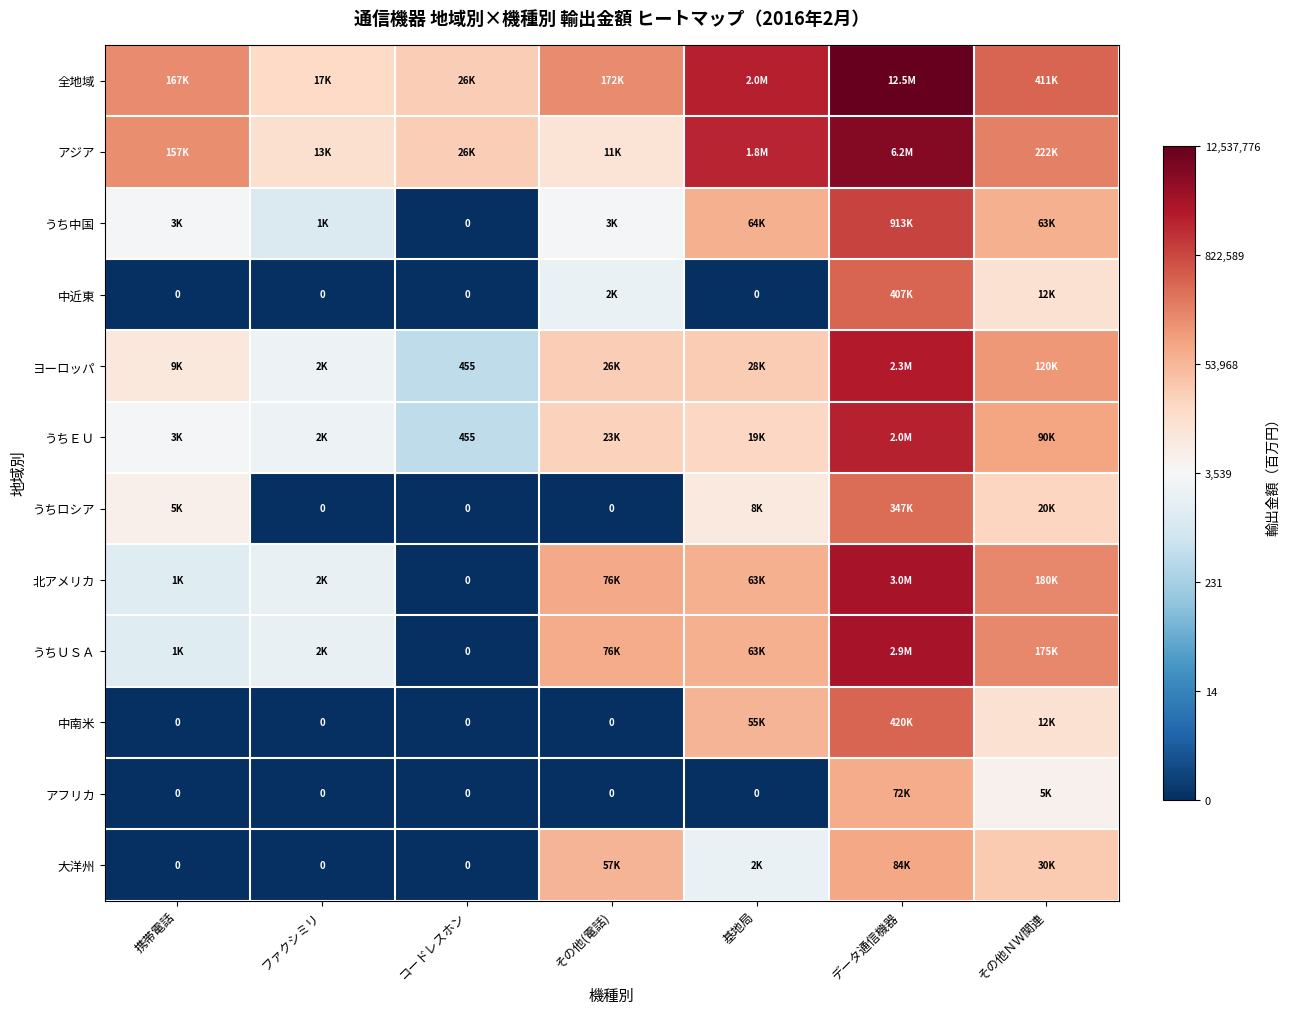

Between 基地局 and コードレスホン, which is larger?

基地局